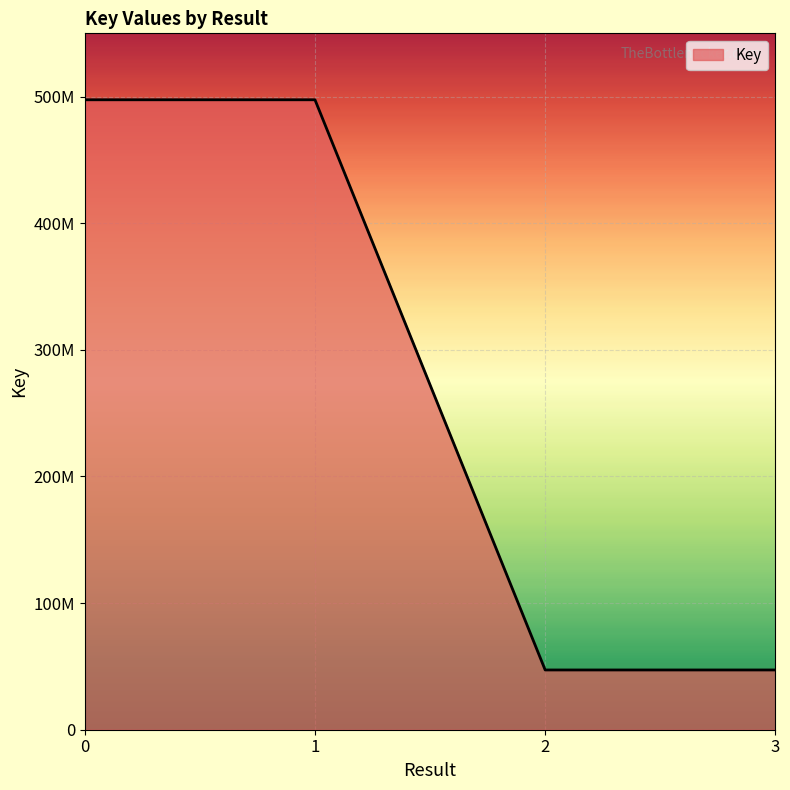

What is the change in value from 1 to 2?

-450335625